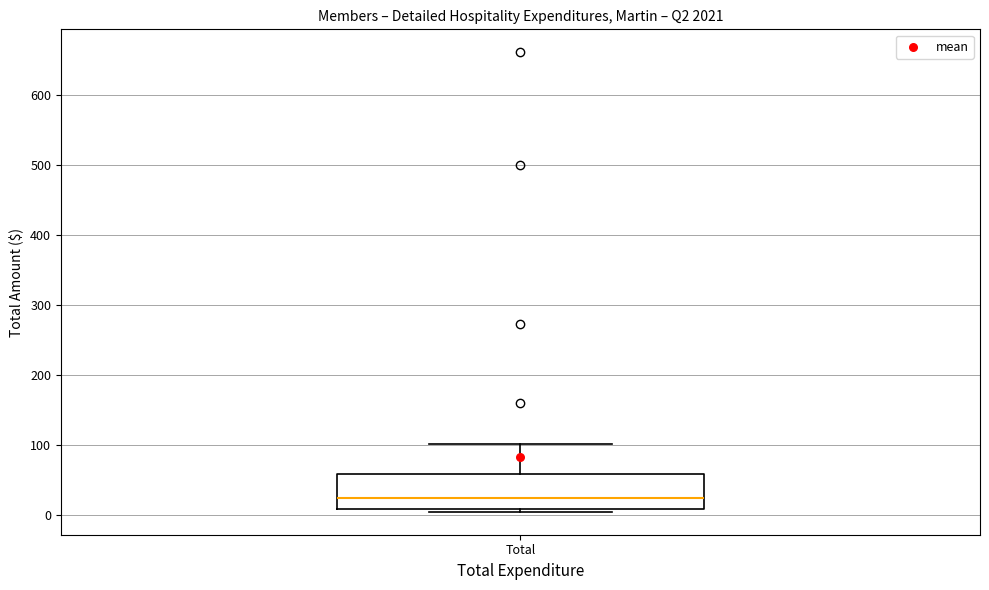

Where does the median line of the box for Total sit on the y-axis? The values are not printed on the chart, so give them approximately, as read against the axis.

20